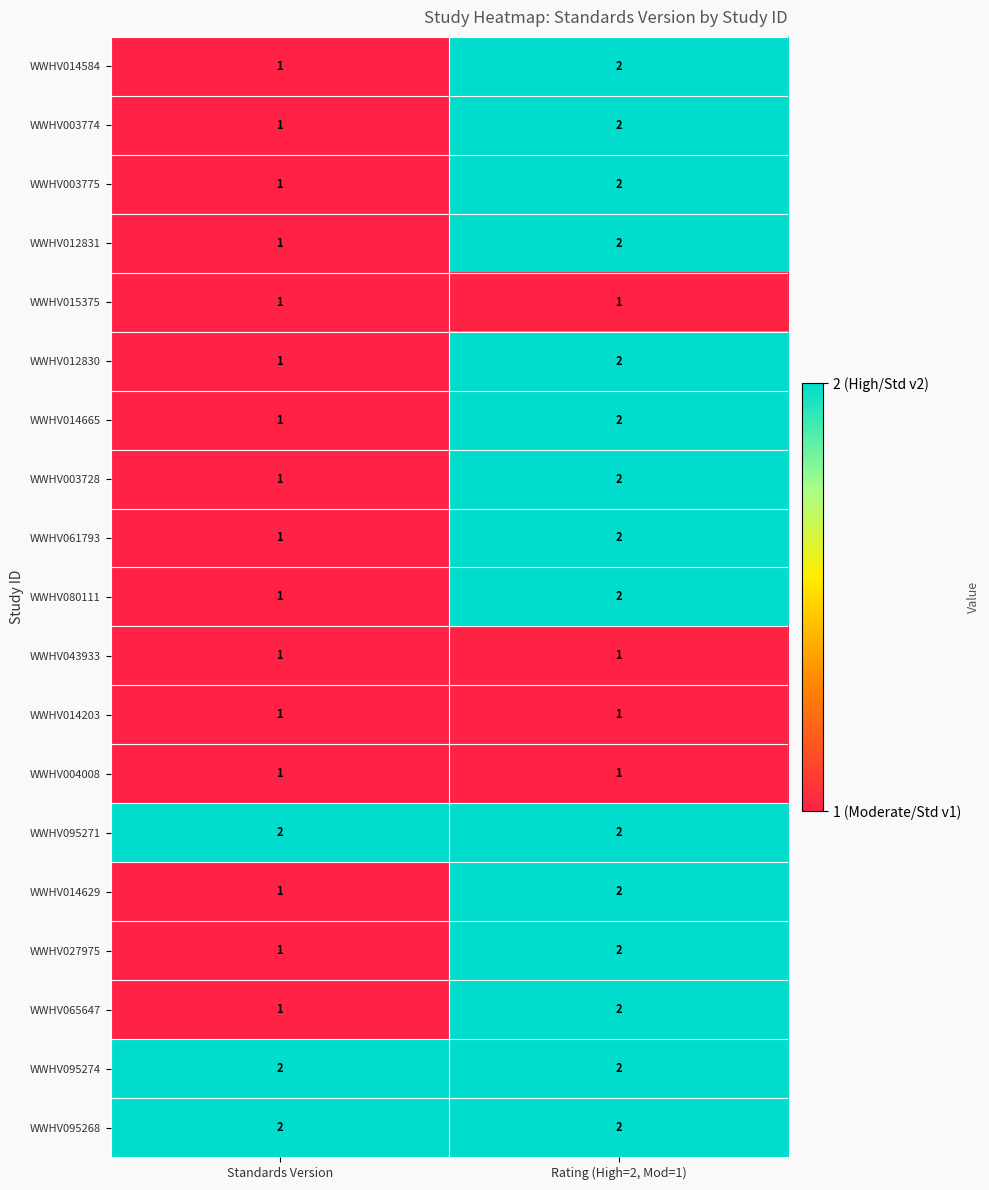

What is the sum of the WWHV014629 values at Standards Version and Rating (High=2, Mod=1)?

3